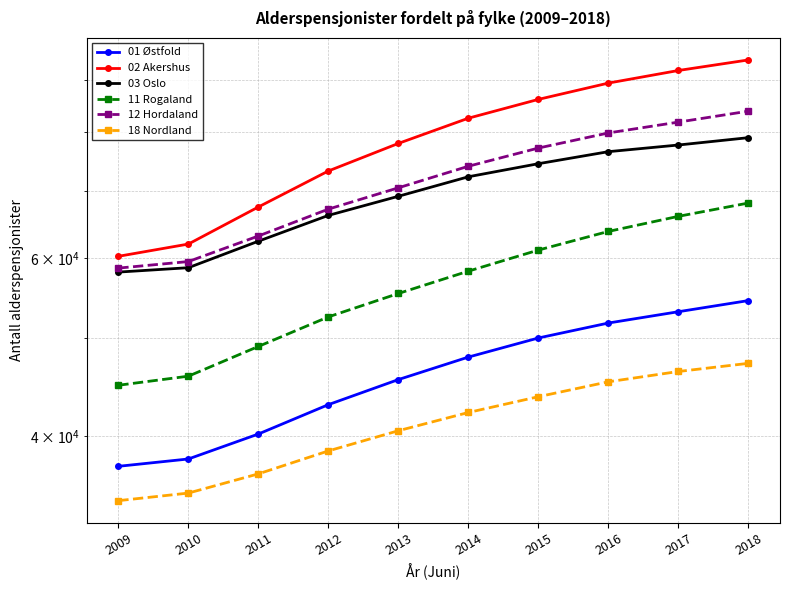

What is the difference between the maximum and second lowest values in the 11 Rogaland series?

22162